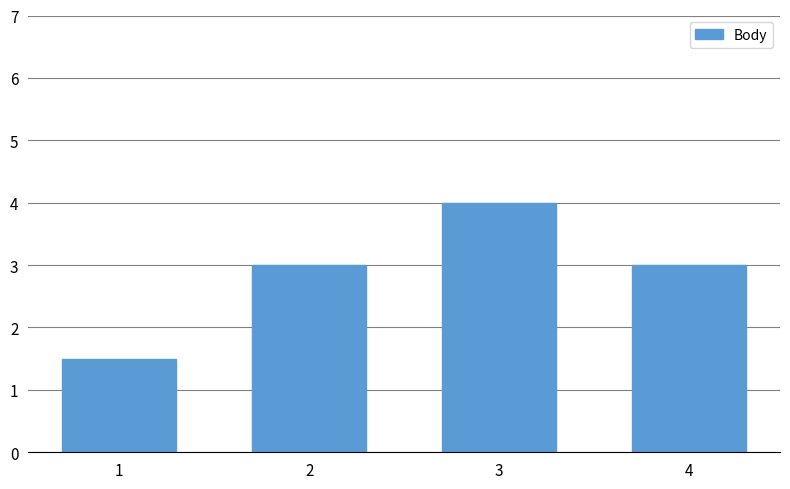

Which label corresponds to the largest value in the chart?

3